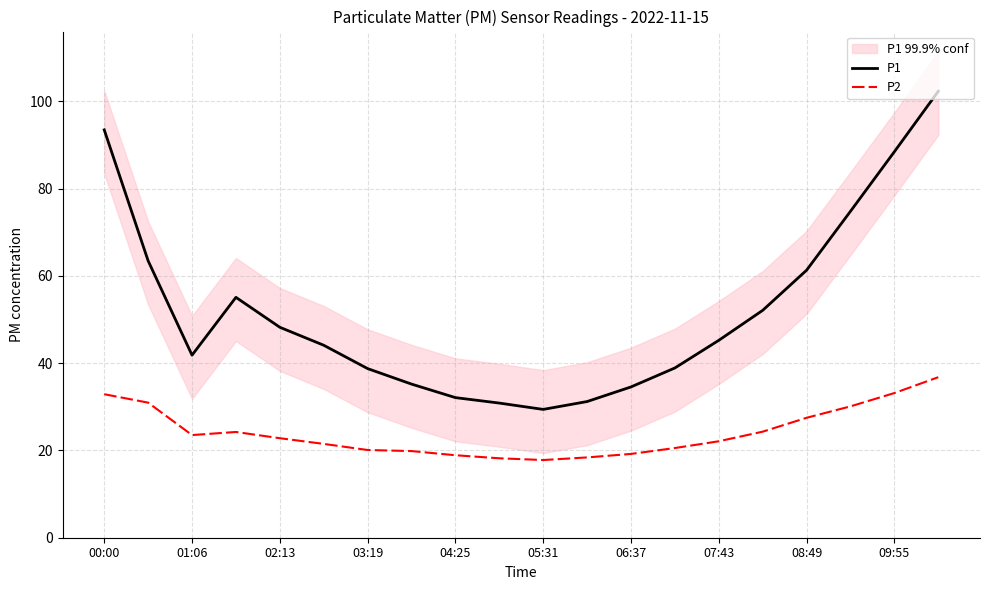

Does the chart have visible grid lines?

Yes